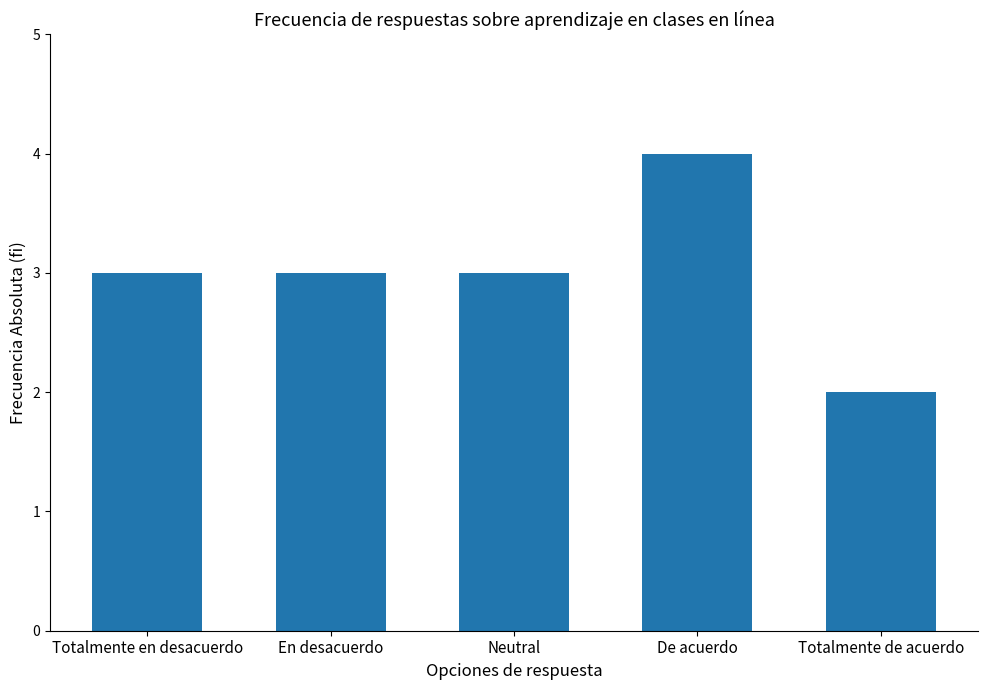

Reading right to left, transcribe all the data shown in this chart.

2	4	3	3	3